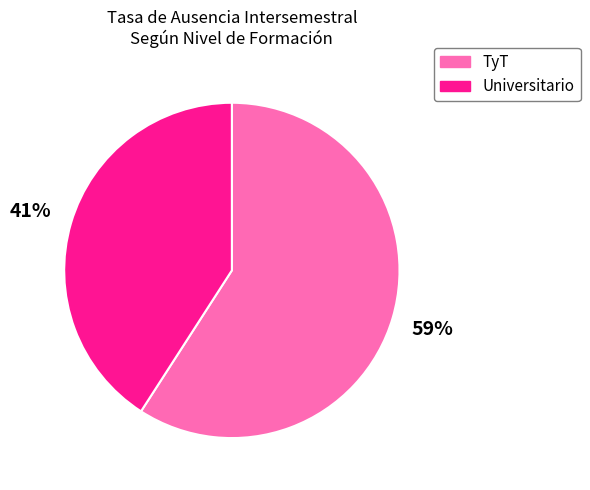

Count the number of slices in the pie.

2